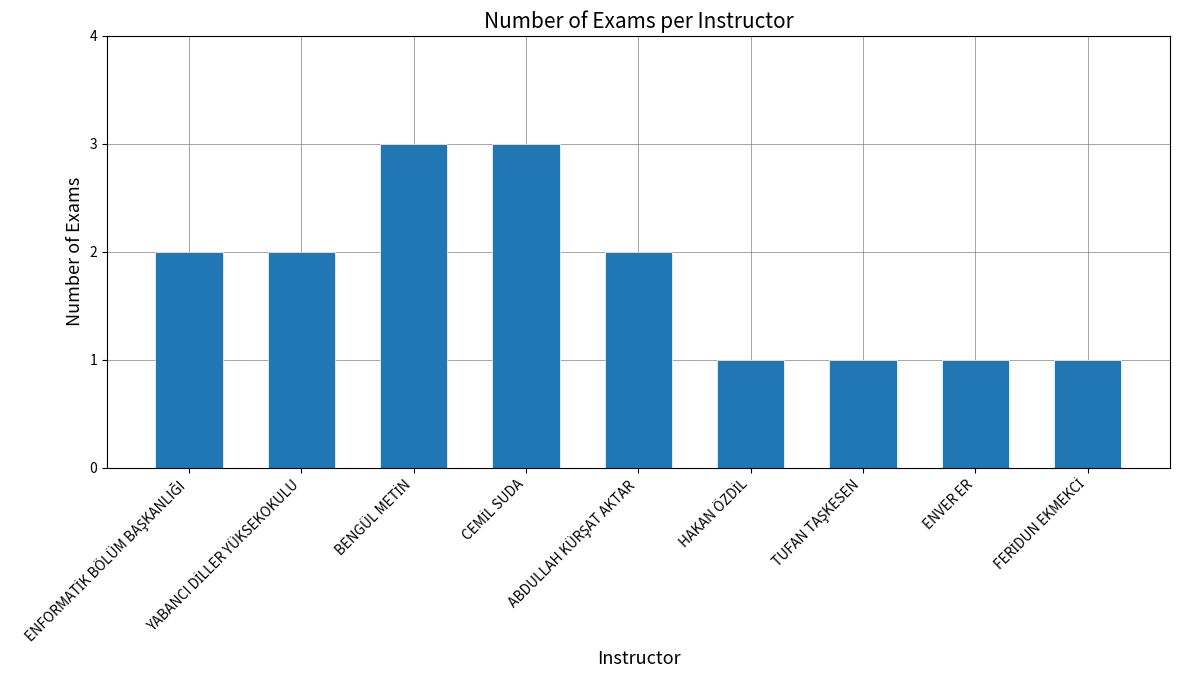

What is the greatest value displayed?

3